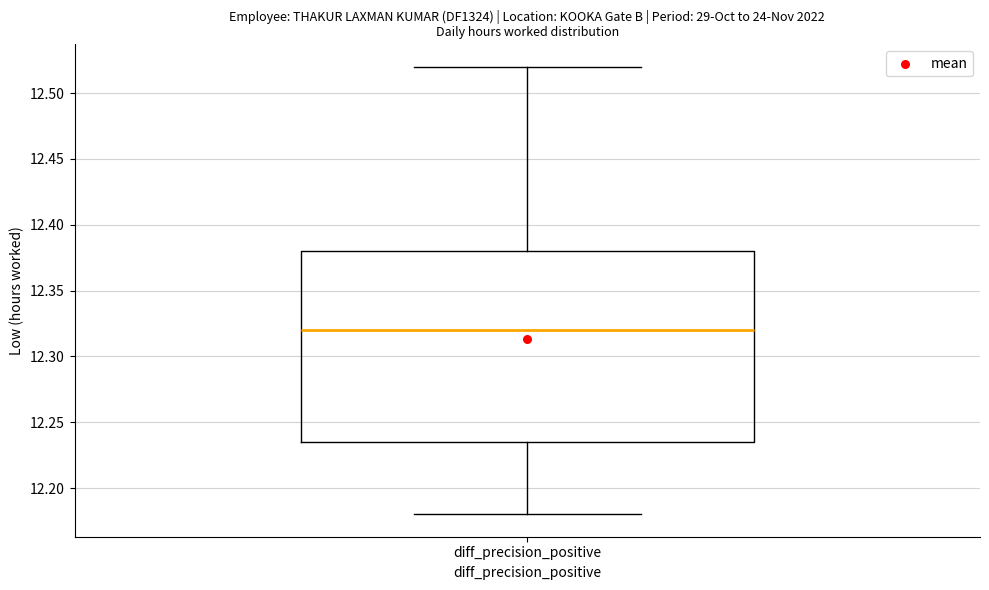

Where is the upper edge of the box for diff_precision_positive on the y-axis? The values are not printed on the chart, so give them approximately, as read against the axis.

12.380